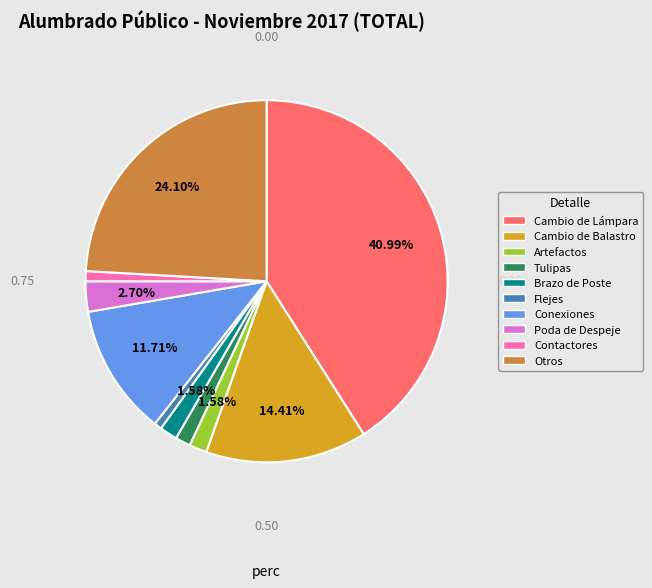

To the nearest percent, what is the difference between the largest and smallest slice percentages?

40%